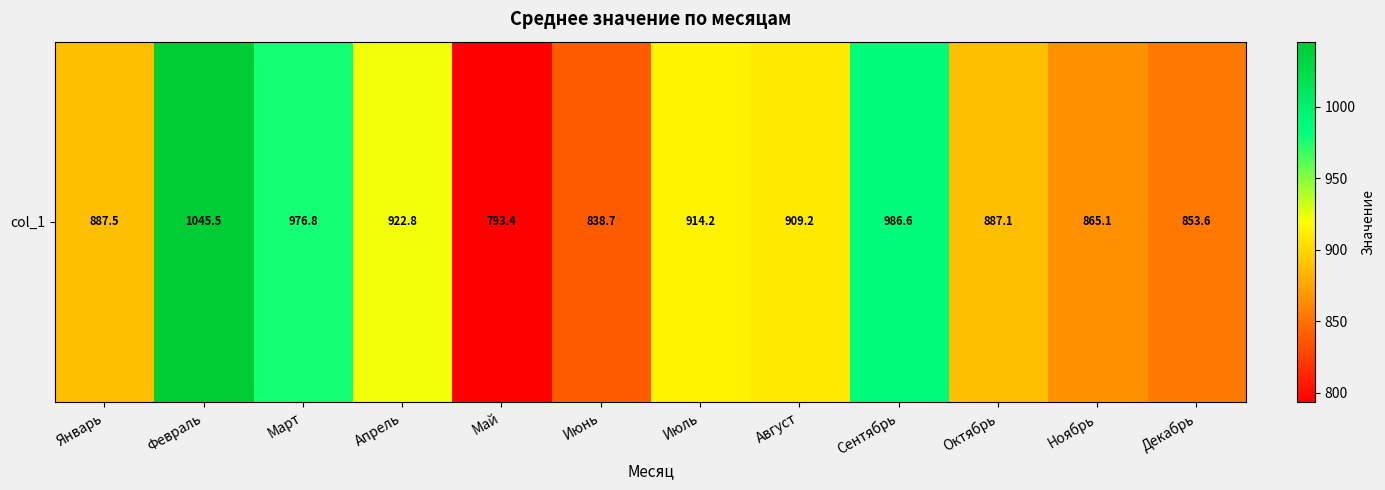

At which label is the value closest to 919?

Апрель